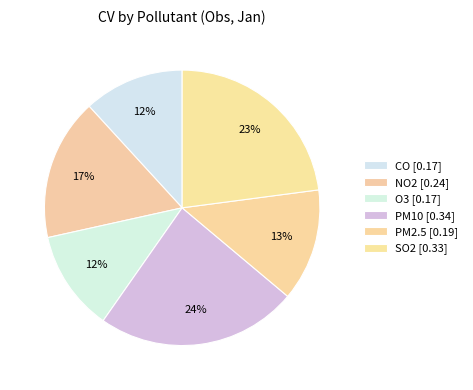

Count the number of slices in the pie.

6